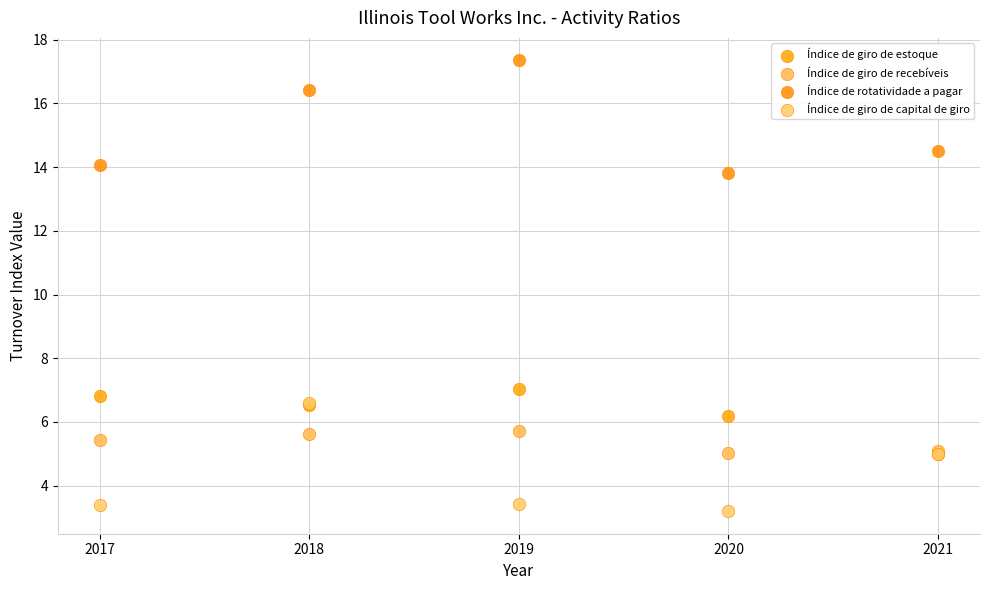

What are all the series names shown in the legend?

Índice de giro de estoque, Índice de giro de recebíveis, Índice de rotatividade a pagar, Índice de giro de capital de giro